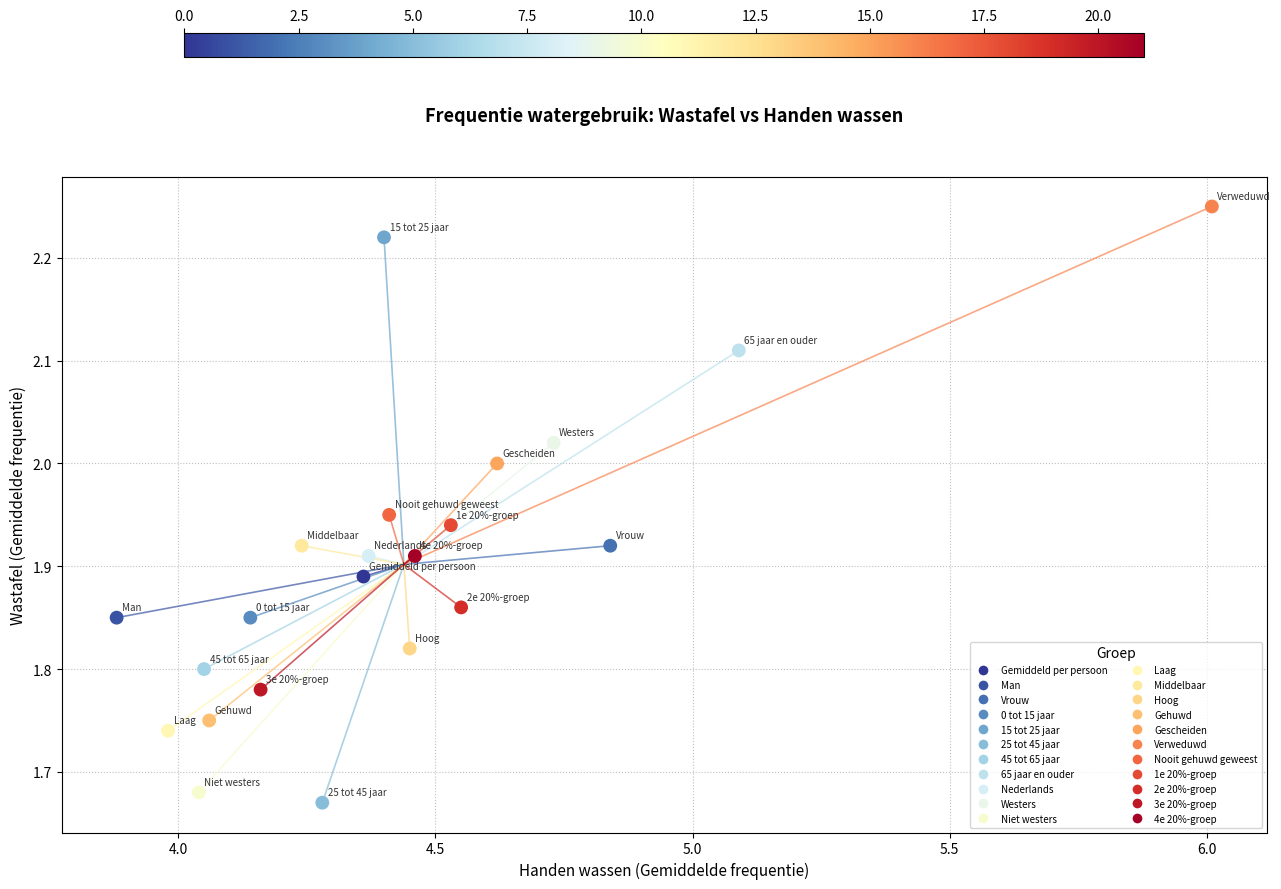

How many data points are displayed?

22